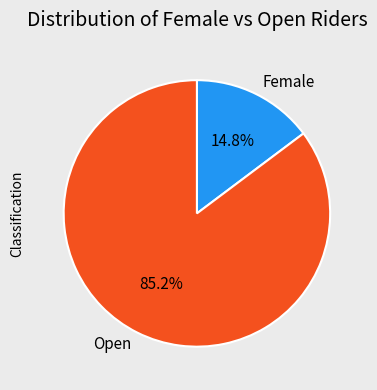

What is the ratio of the value at Female to the value at Open?

0.2